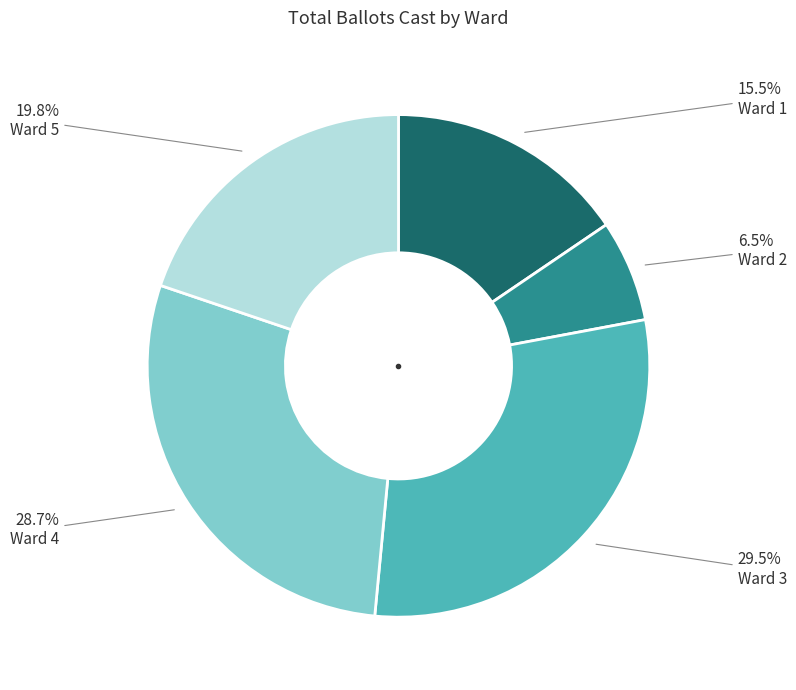

Does any single category account for the majority?

No